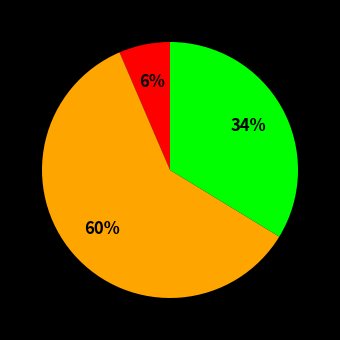

To the nearest percent, what is the average slice percentage?

33%